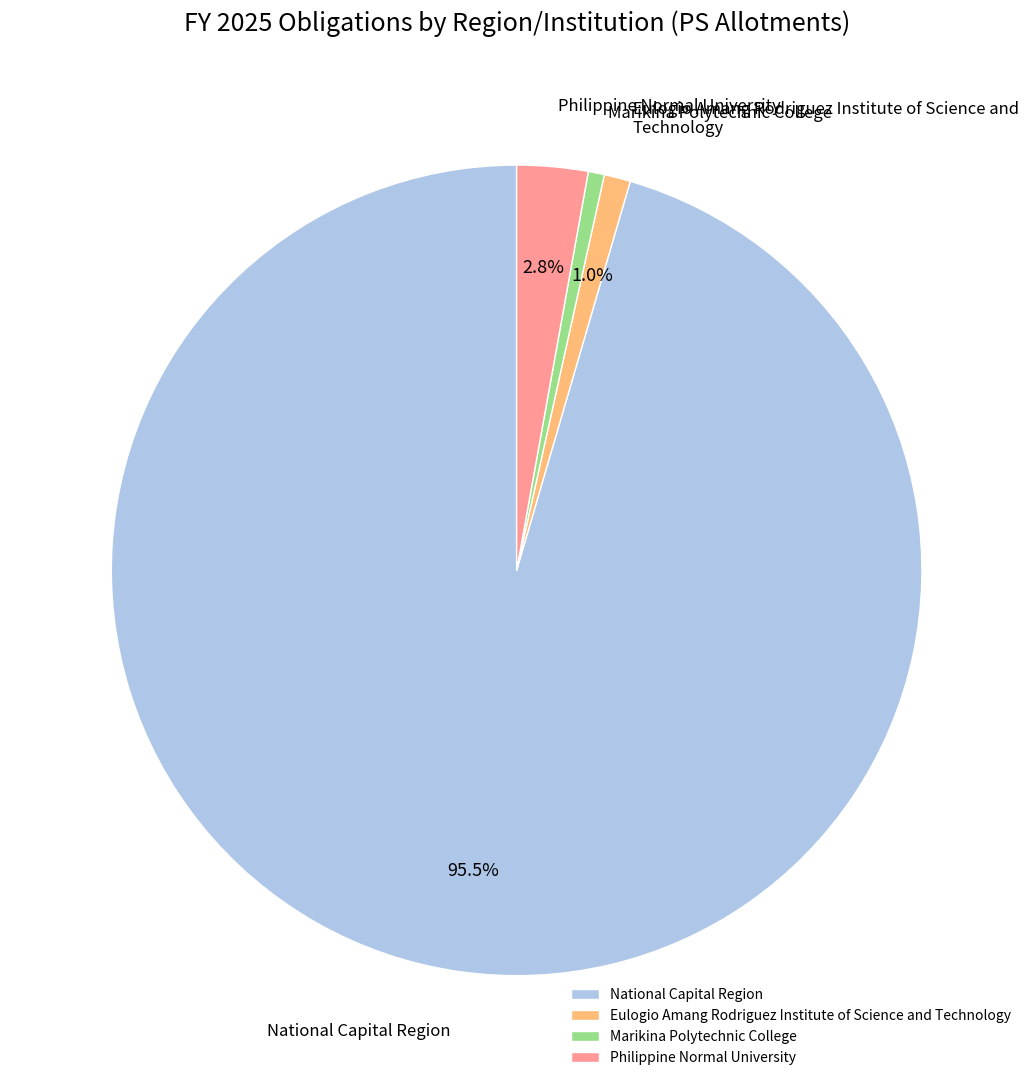

To the nearest percent, what portion does Eulogio Amang Rodriguez Institute of Science and Technology represent?

1%